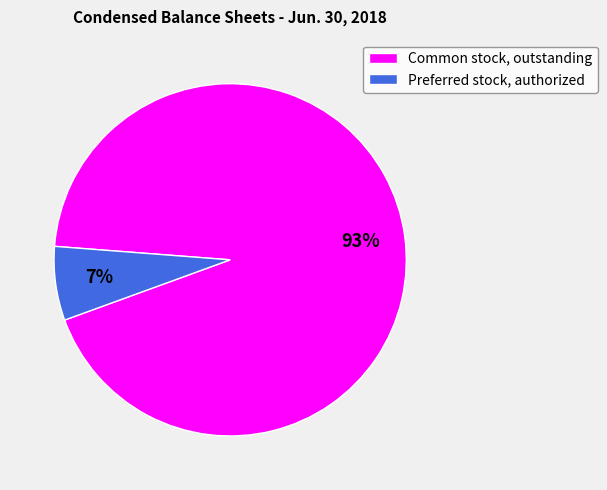

Do Common stock, outstanding and Preferred stock, authorized together represent more than half of the pie?

Yes